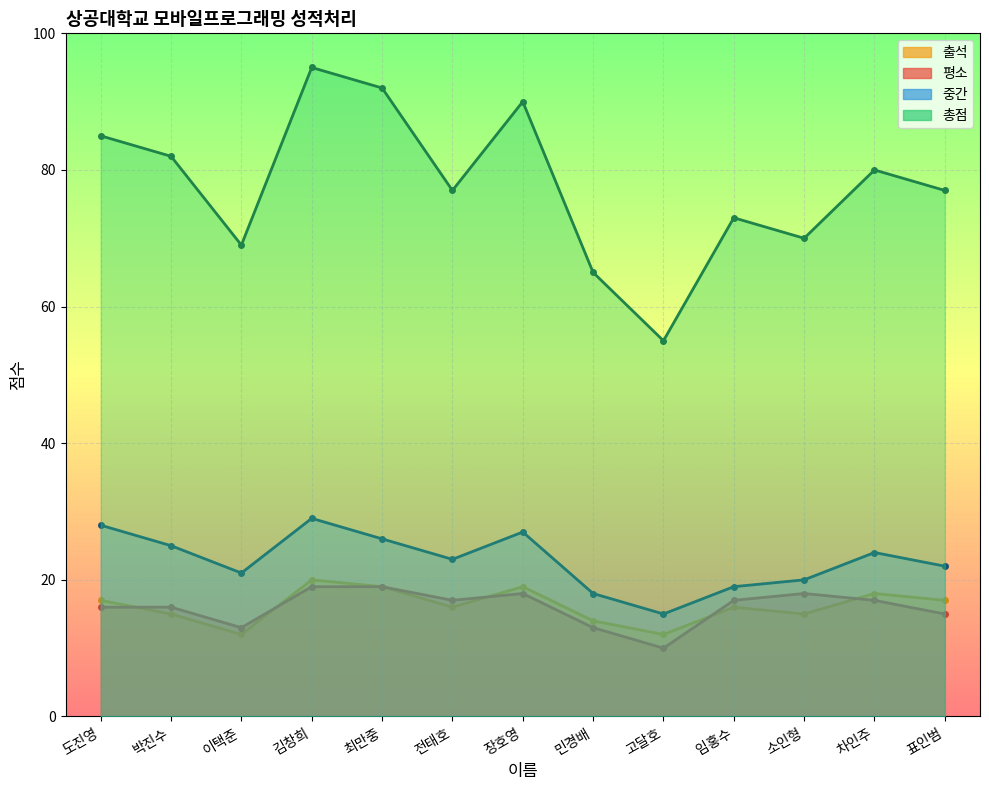

At which label is 출석 closest to 16?

전태호